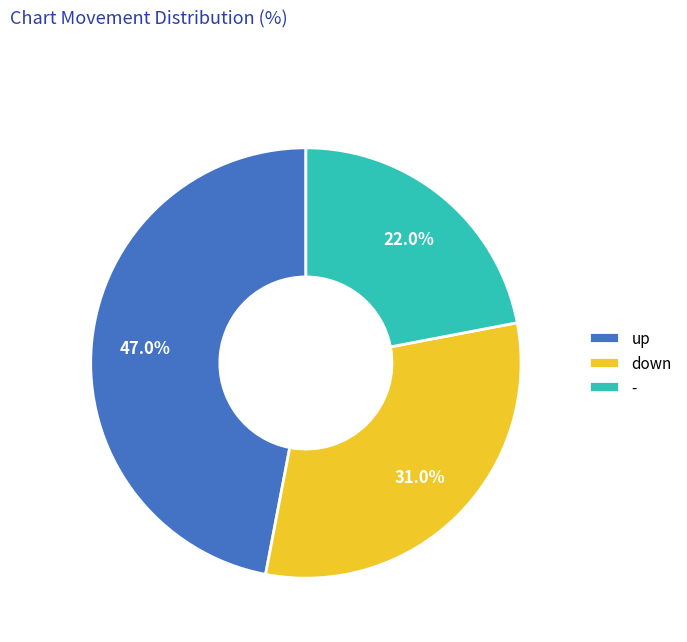

How many segments does this pie chart have?

3